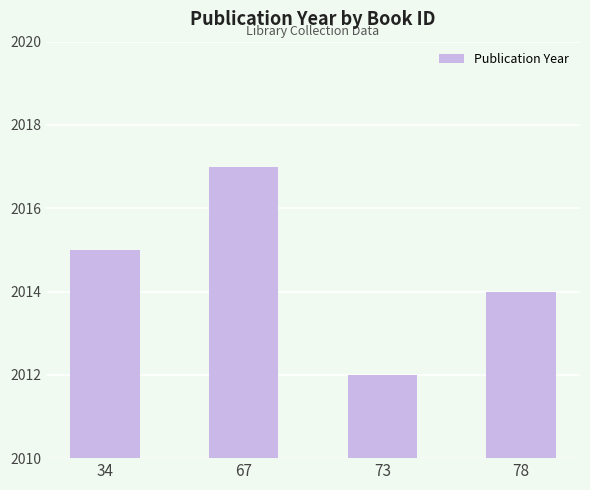

How many bars are there in total?

4